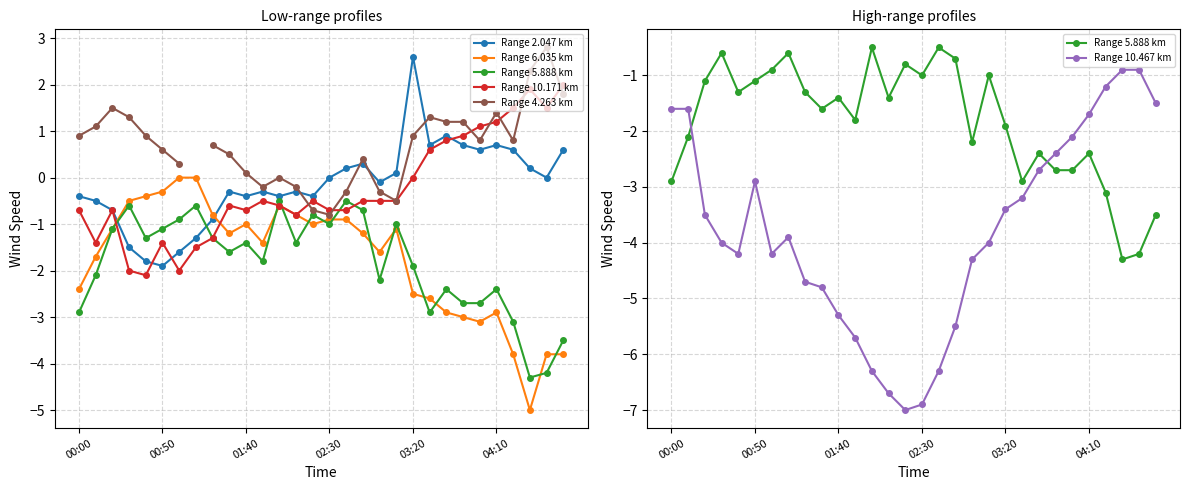

Between 7 and 16, which series saw the biggest shift?

Range 10.467 km